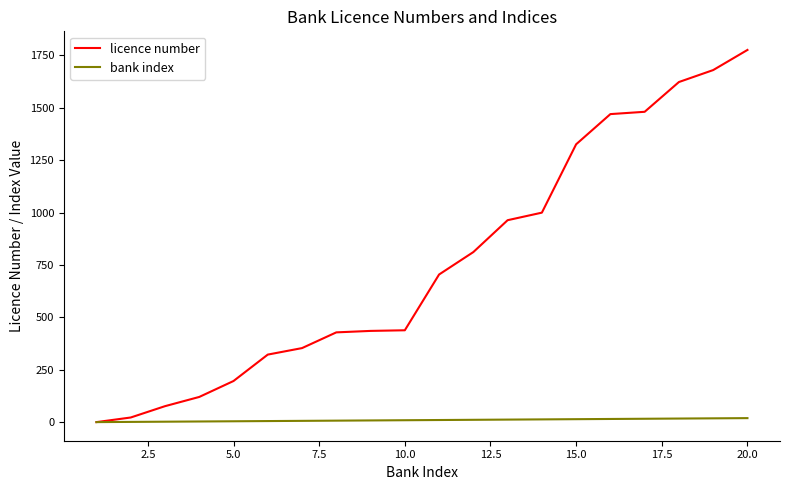

Which series has the largest range (max minus min)?

licence number